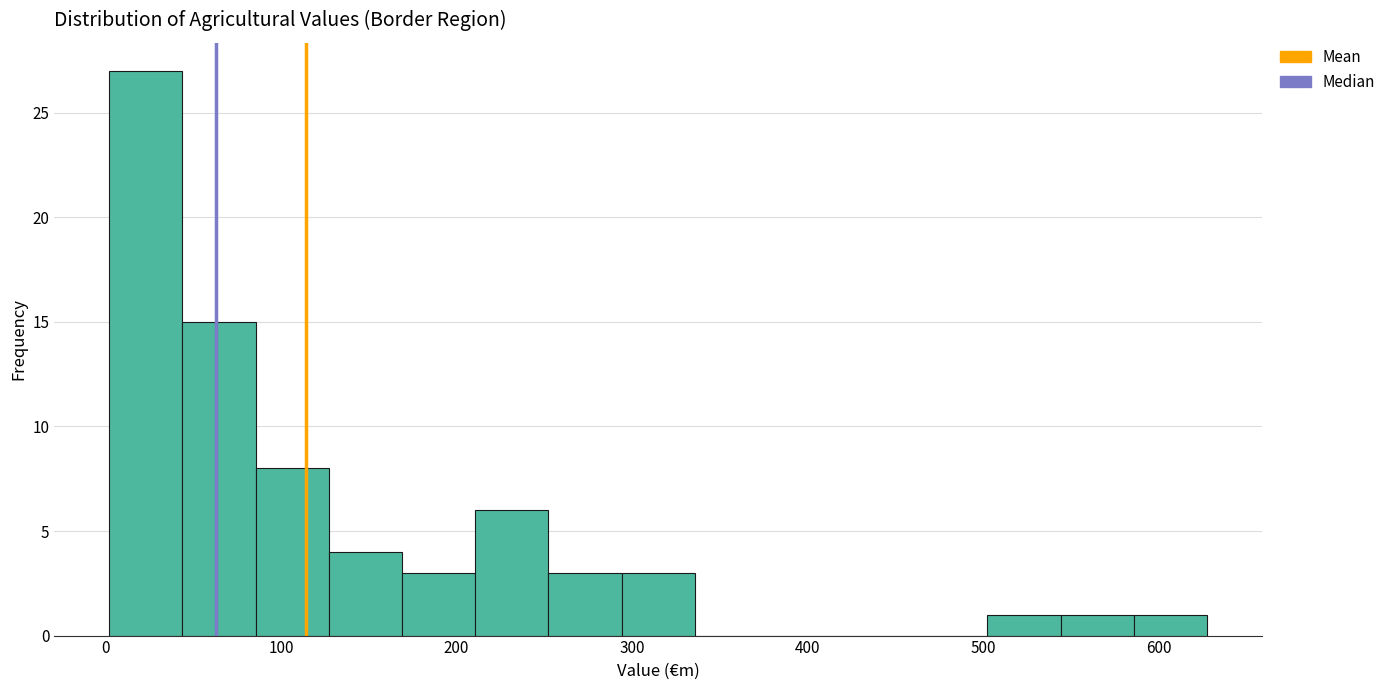

Reading left to right, transcribe this chart: for each bar, give the range it covers on the x-axis and its height. Neither the bar edges nor the heights are printed on the chart, so give them approximately, as read against the axes.

0 to 40: 27
40 to 90: 15
90 to 130: 8
130 to 170: 4
170 to 210: 3
210 to 250: 6
250 to 290: 3
290 to 340: 3
340 to 380: 0
380 to 420: 0
420 to 460: 0
460 to 500: 0
500 to 540: 1
540 to 590: 1
590 to 630: 1